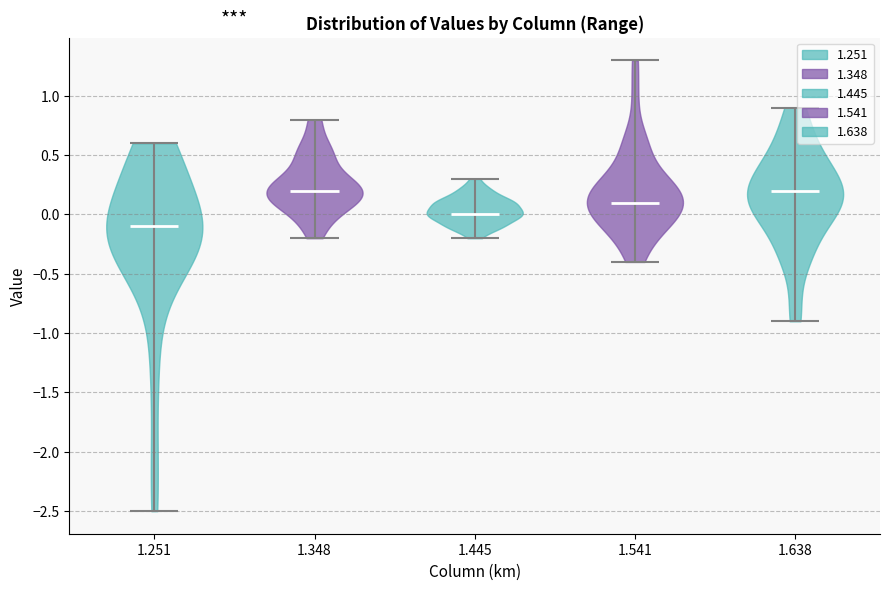

Which violin has the lowest median line?

1.251